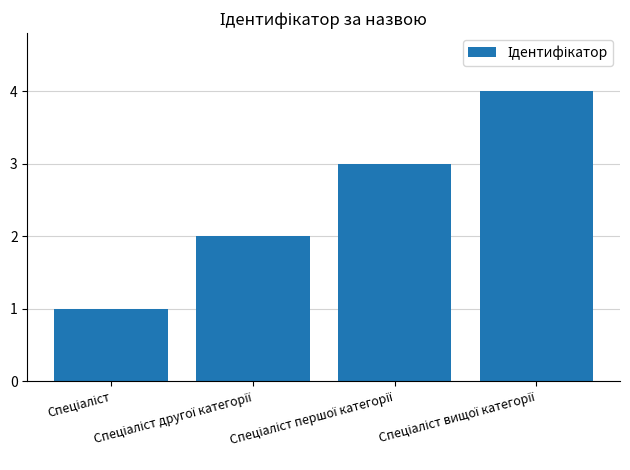

What is the sum of all values?

10